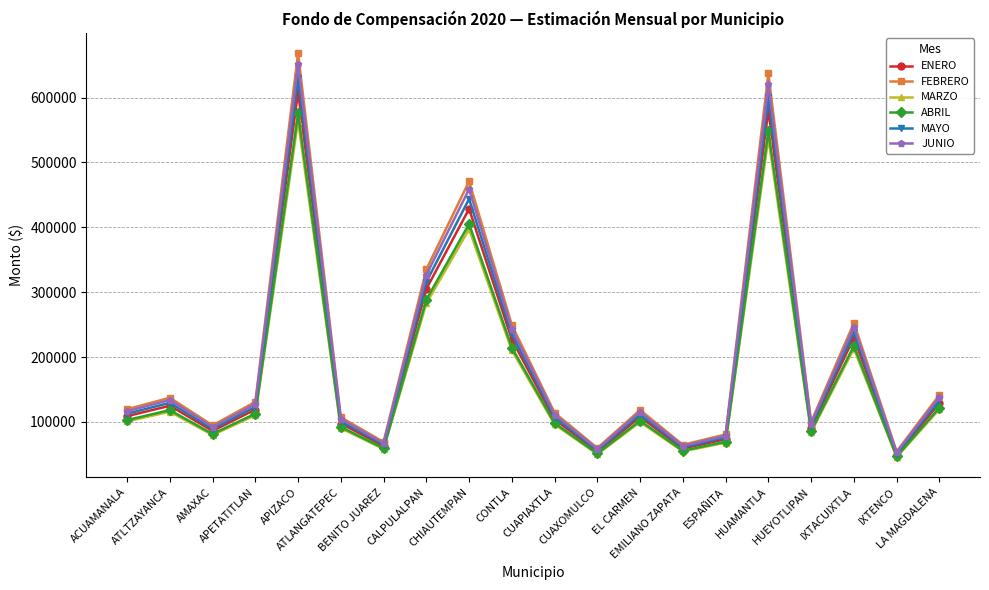

True or false: MARZO and JUNIO intersect in this chart.

False